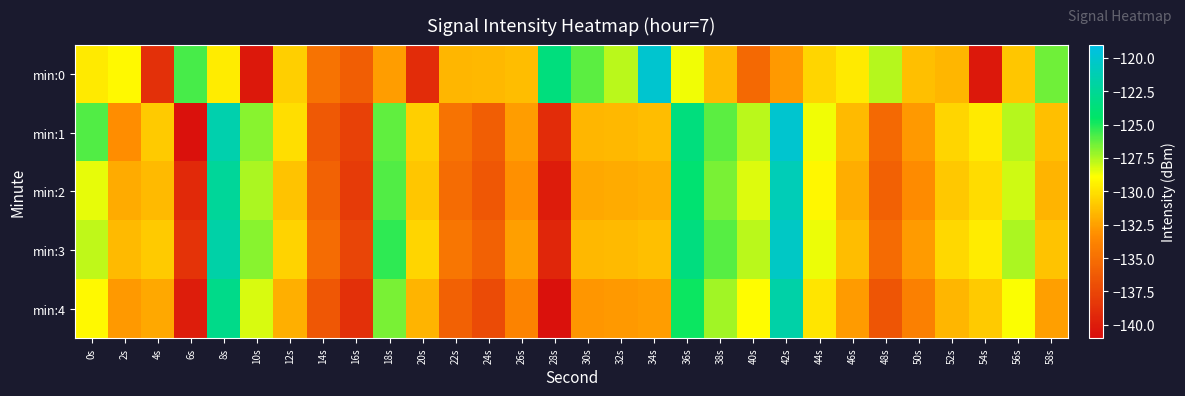

List the series in order of their peak value, highest first.

min:0, min:1, min:3, min:2, min:4